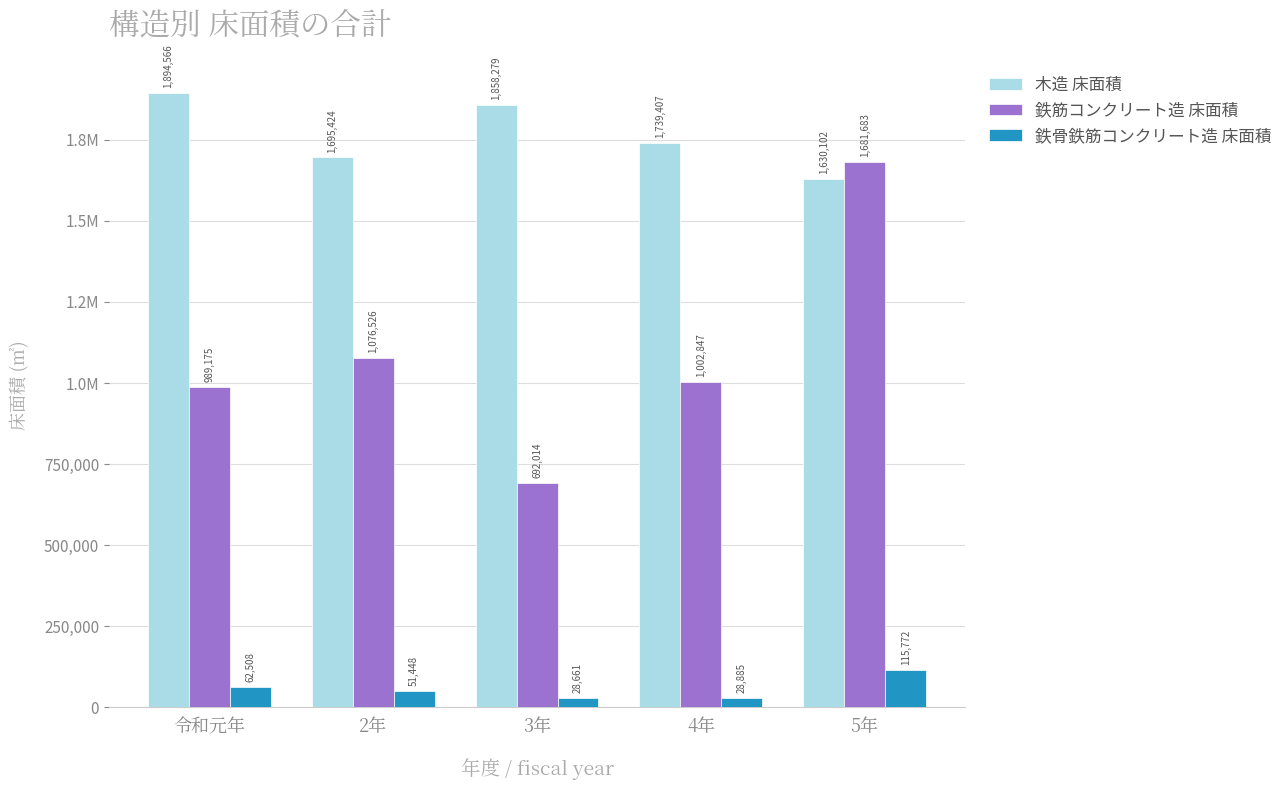

What is the sum of all 木造 床面積 values?

8817778